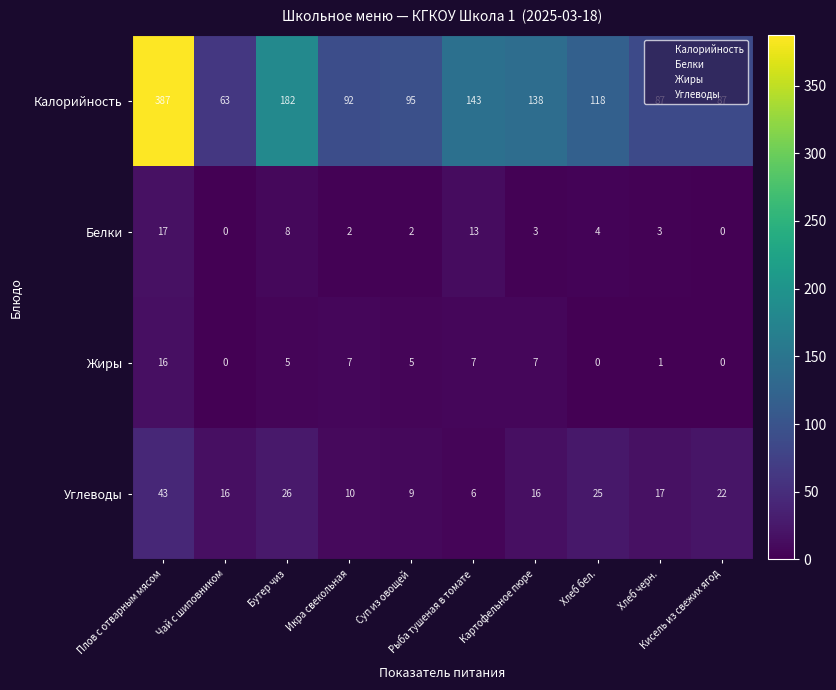

How many data points does each series have?

10